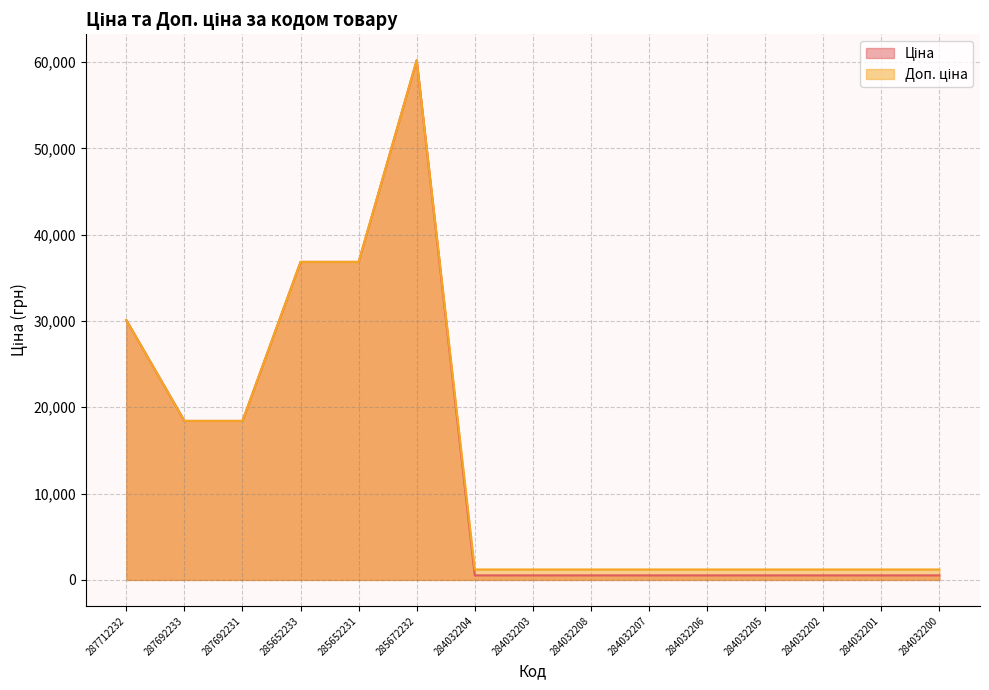

At which label does Доп. ціна reach its peak?

285672232